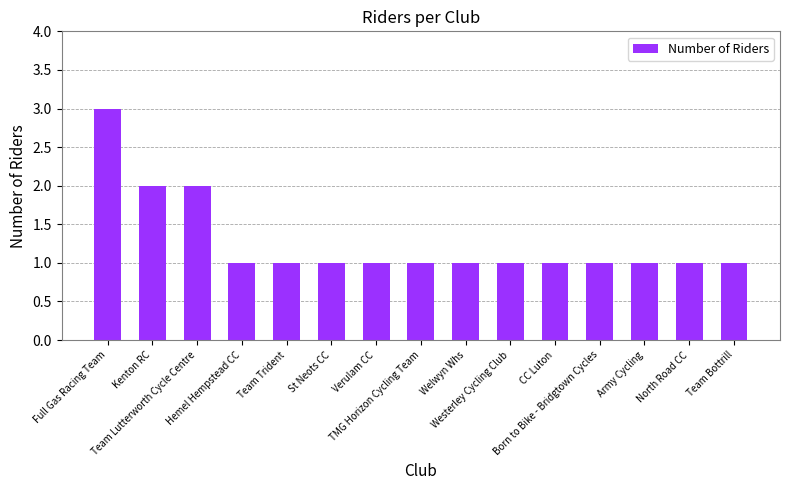

The chart shows a value of 0 at St Neots CC. True or false?

False